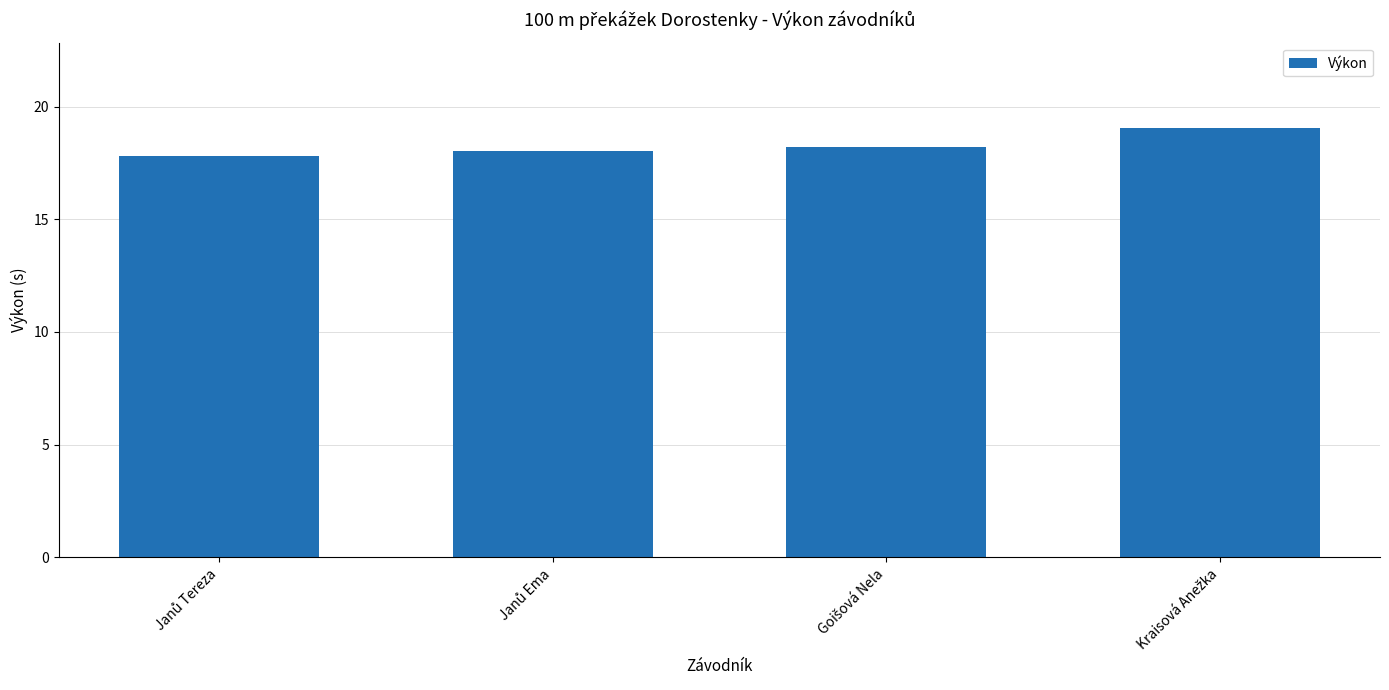

How many bars are there in total?

4